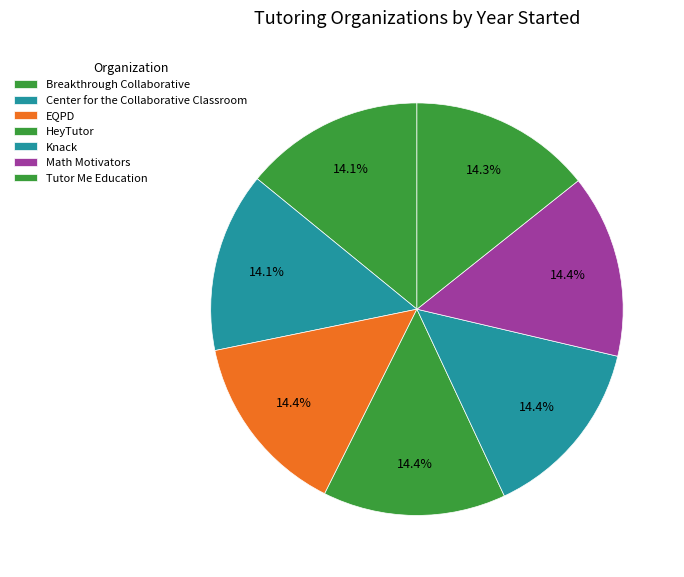

Which category has the smallest portion of the pie?

Breakthrough Collaborative